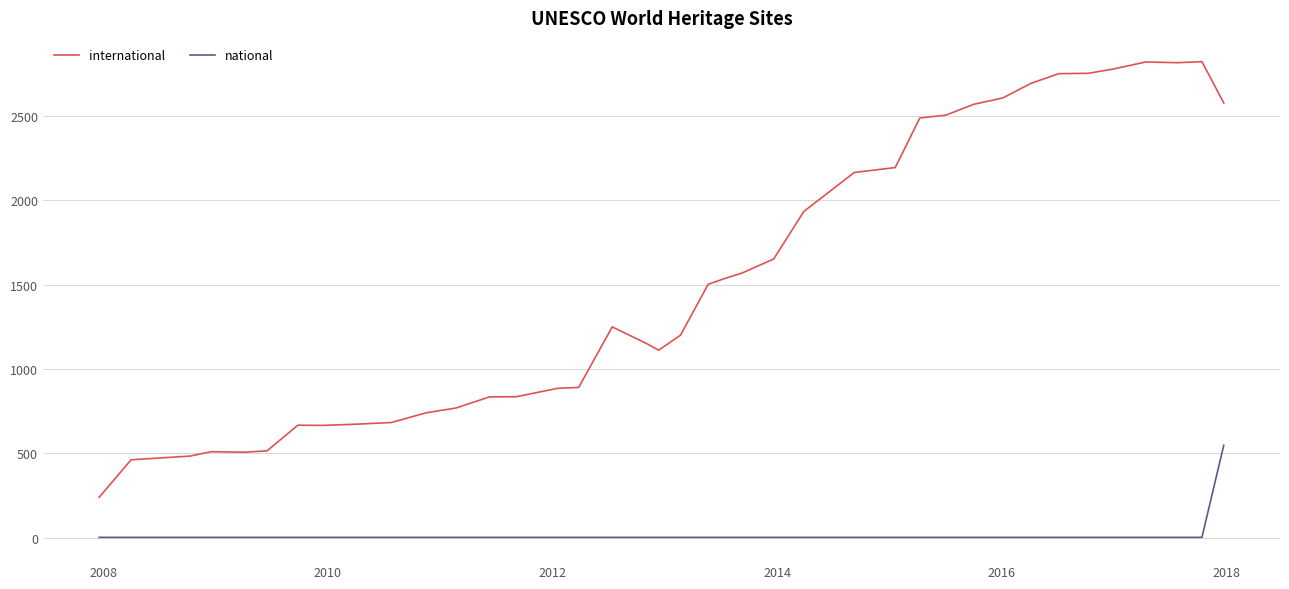

Which series has the largest total across all categories?

international